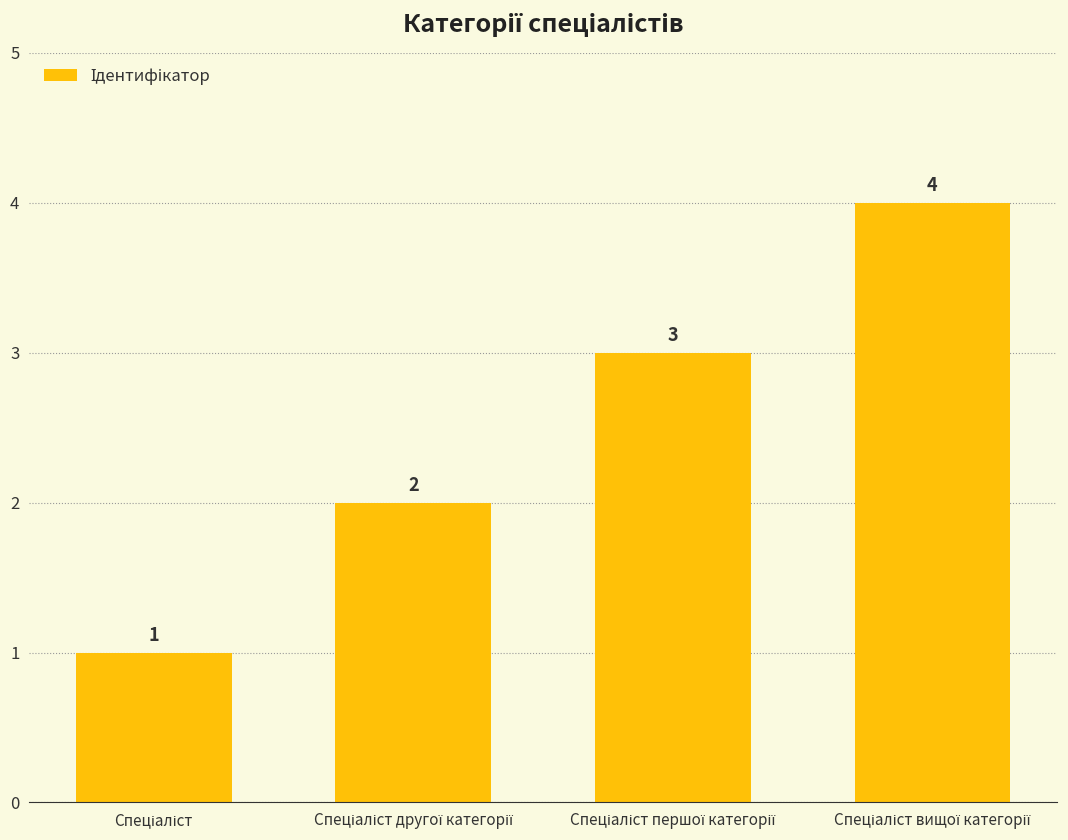

How many data points does each series have?

4